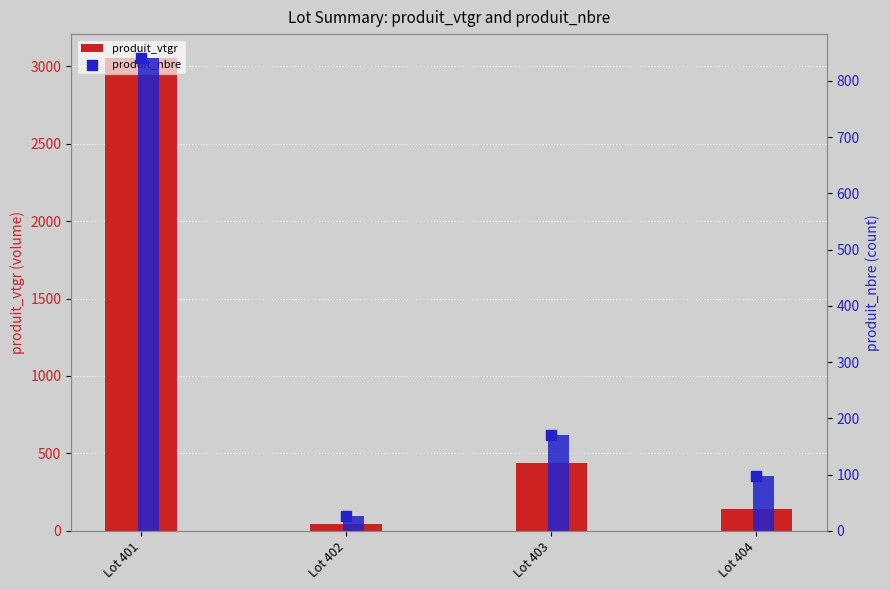

Which series has the largest total across all categories?

produit_vtgr